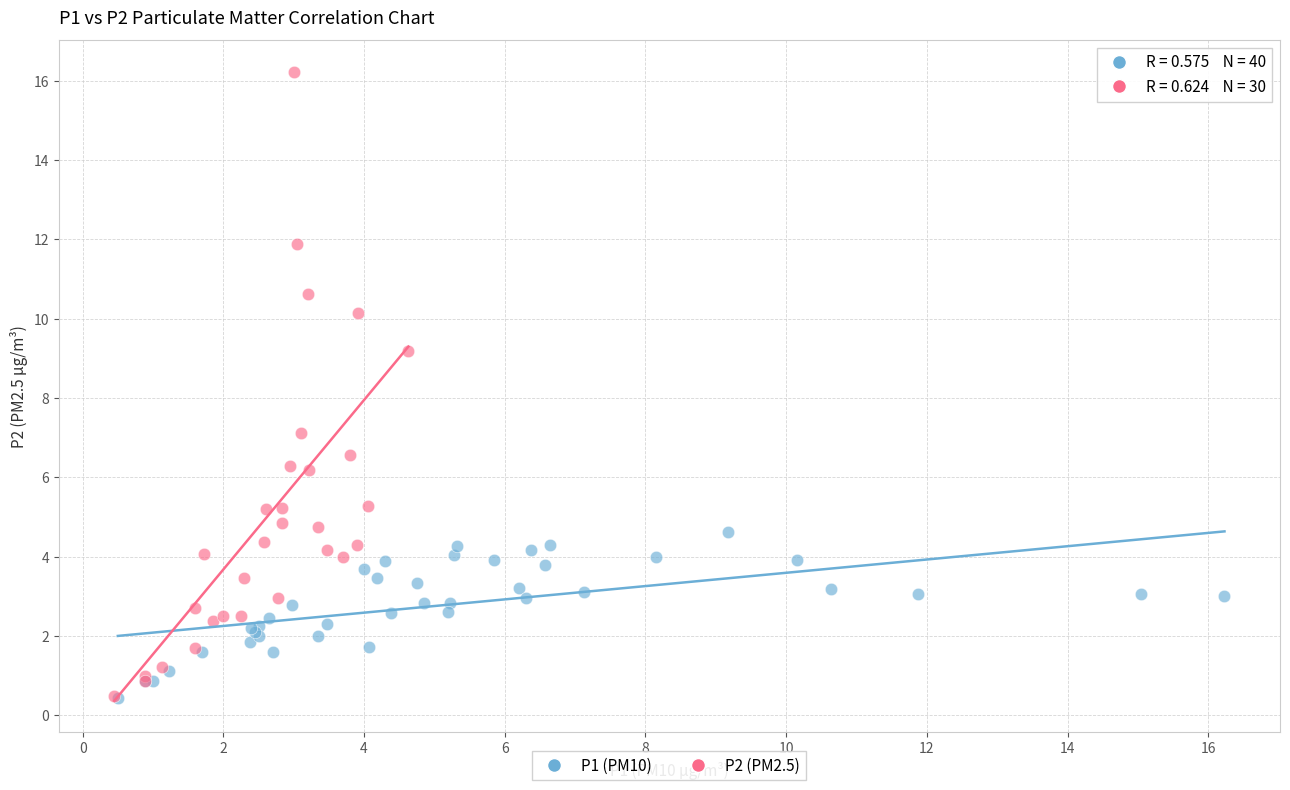

Which series reaches the maximum Y coordinate?

P2 (PM2.5)